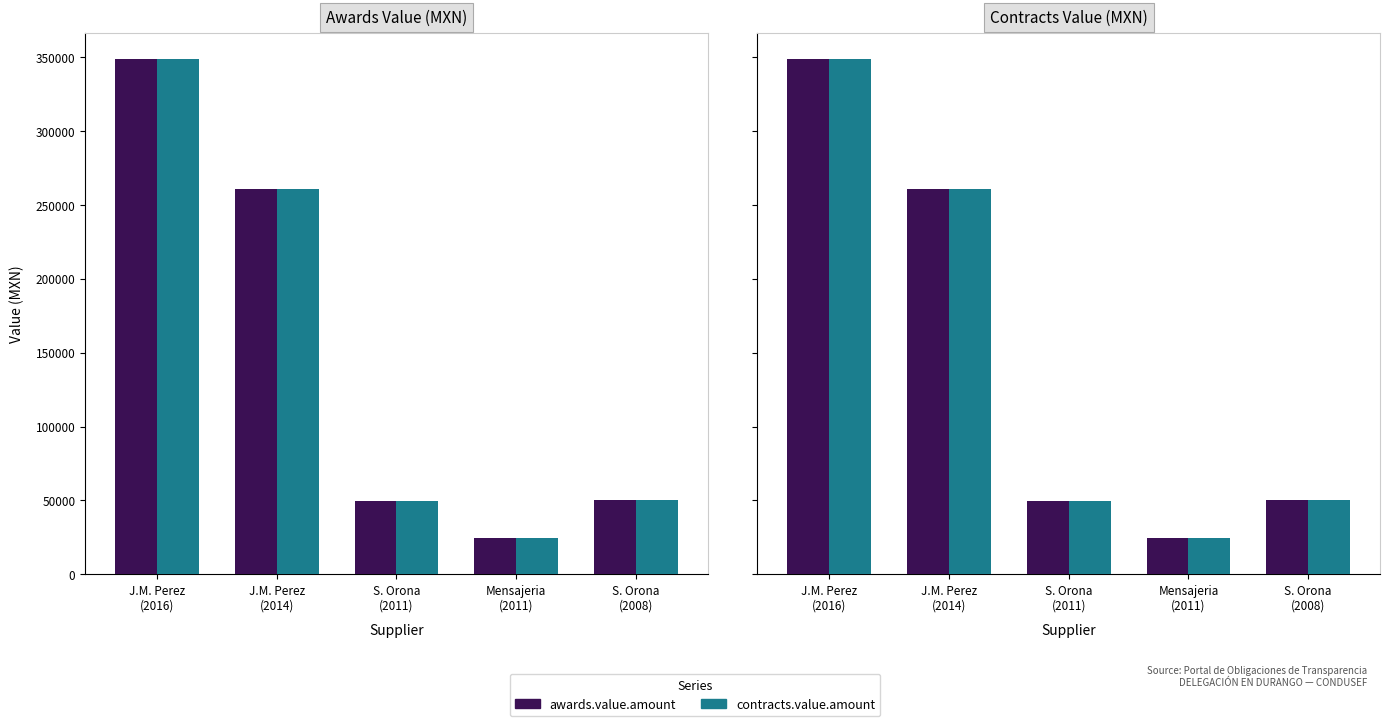

Is it true that contracts.value.amount equals 348515.0 at J.M. Perez
(2016)?

True